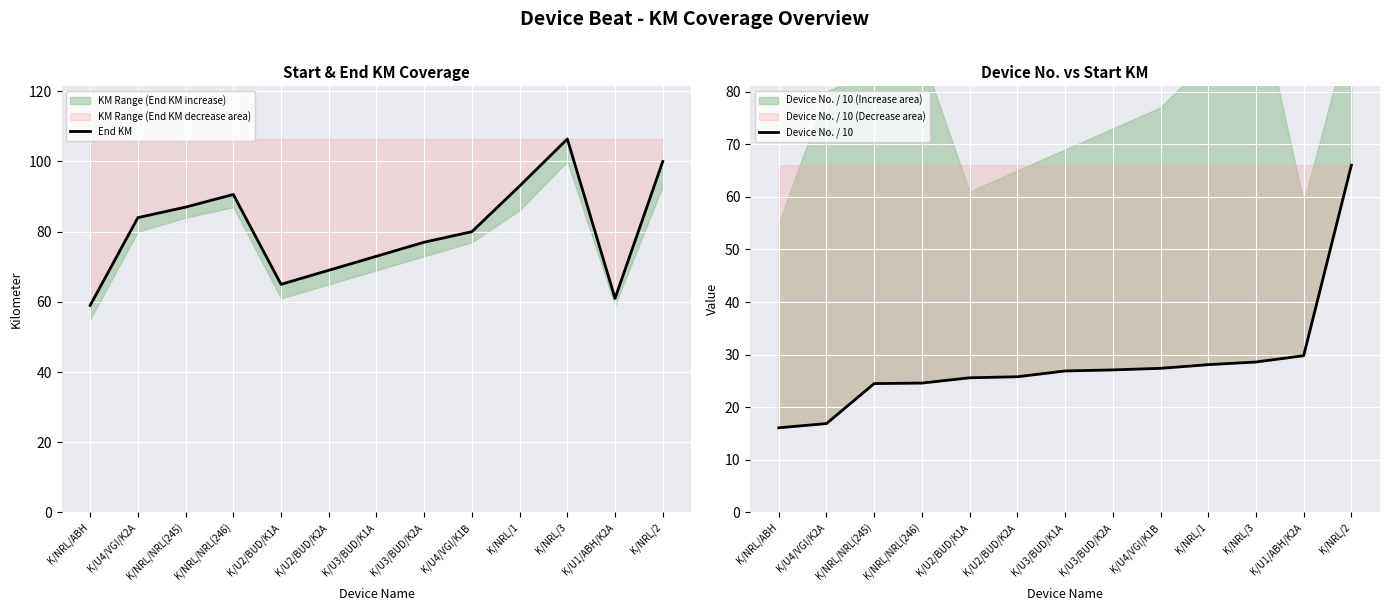

In End KM, how many points are lower than both neighbors (excluding endpoints)?

2